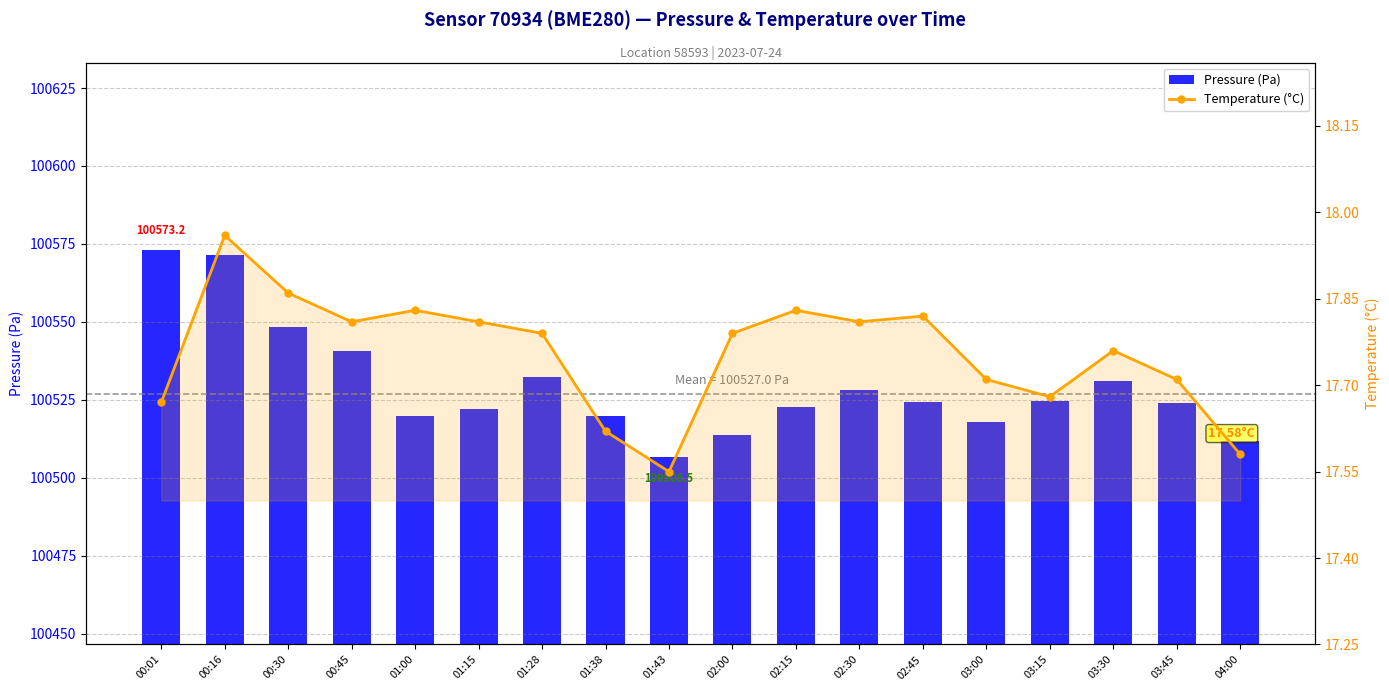

What is the label of the 13th bar from the left?

02:45